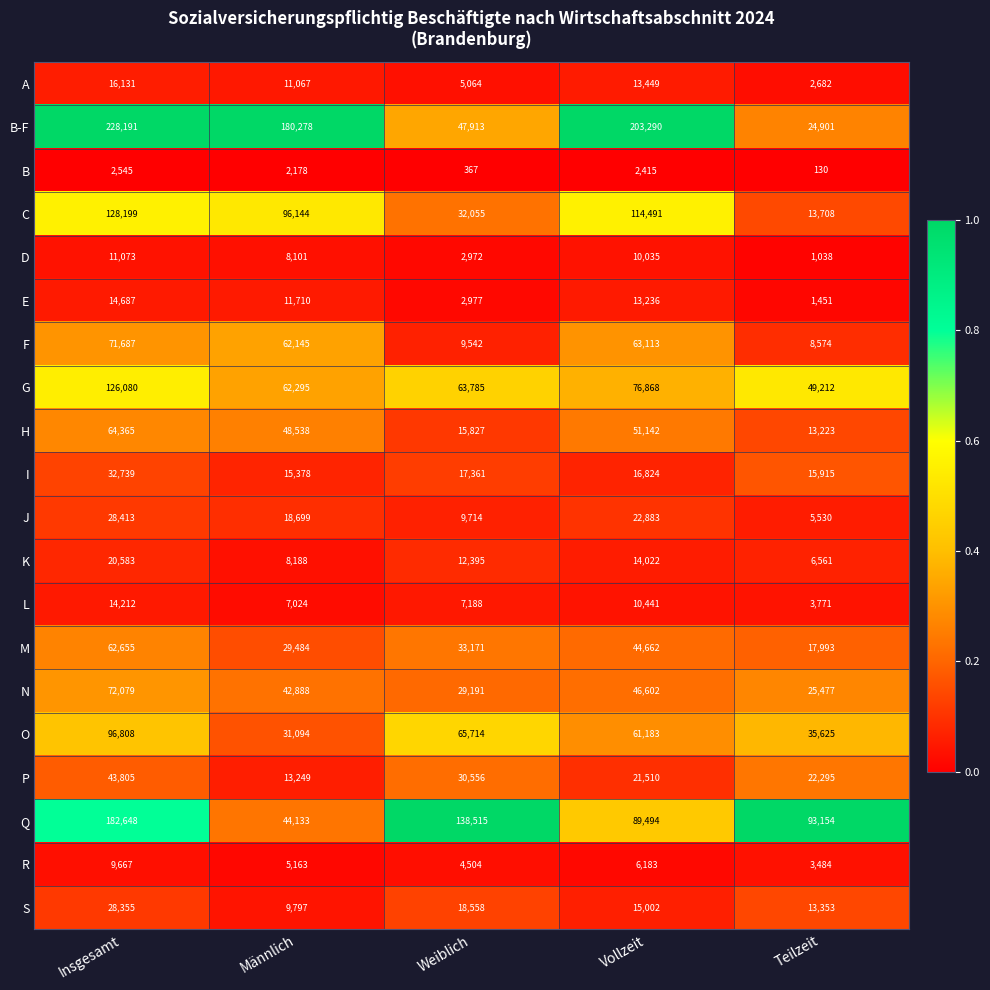

What is the total value across all series at Teilzeit?

358077